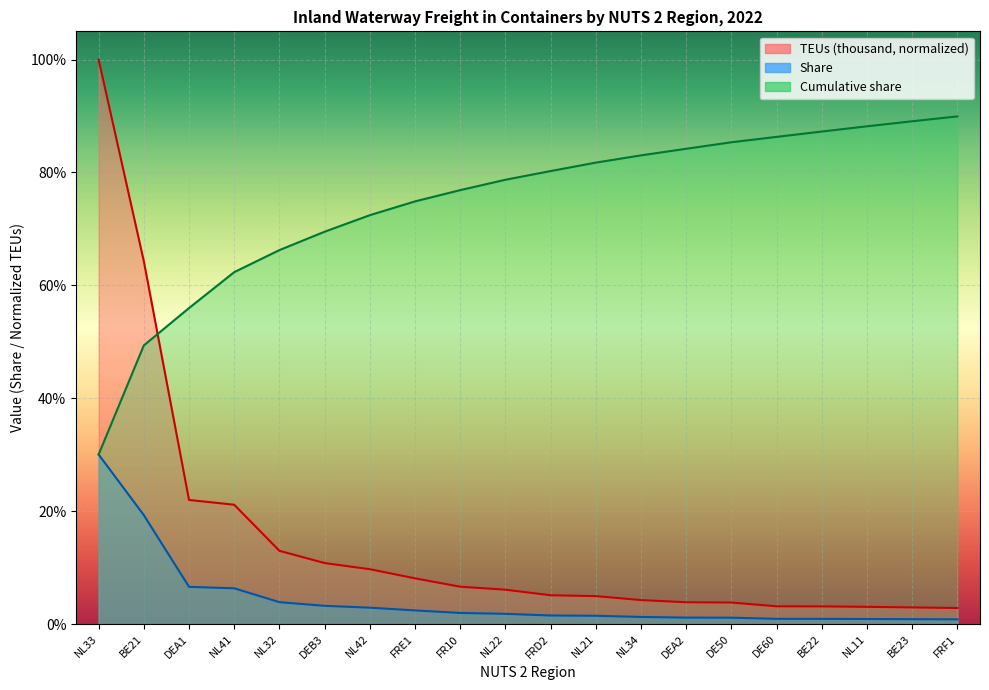

Where is Cumulative share nearest to the value 0?

NL33